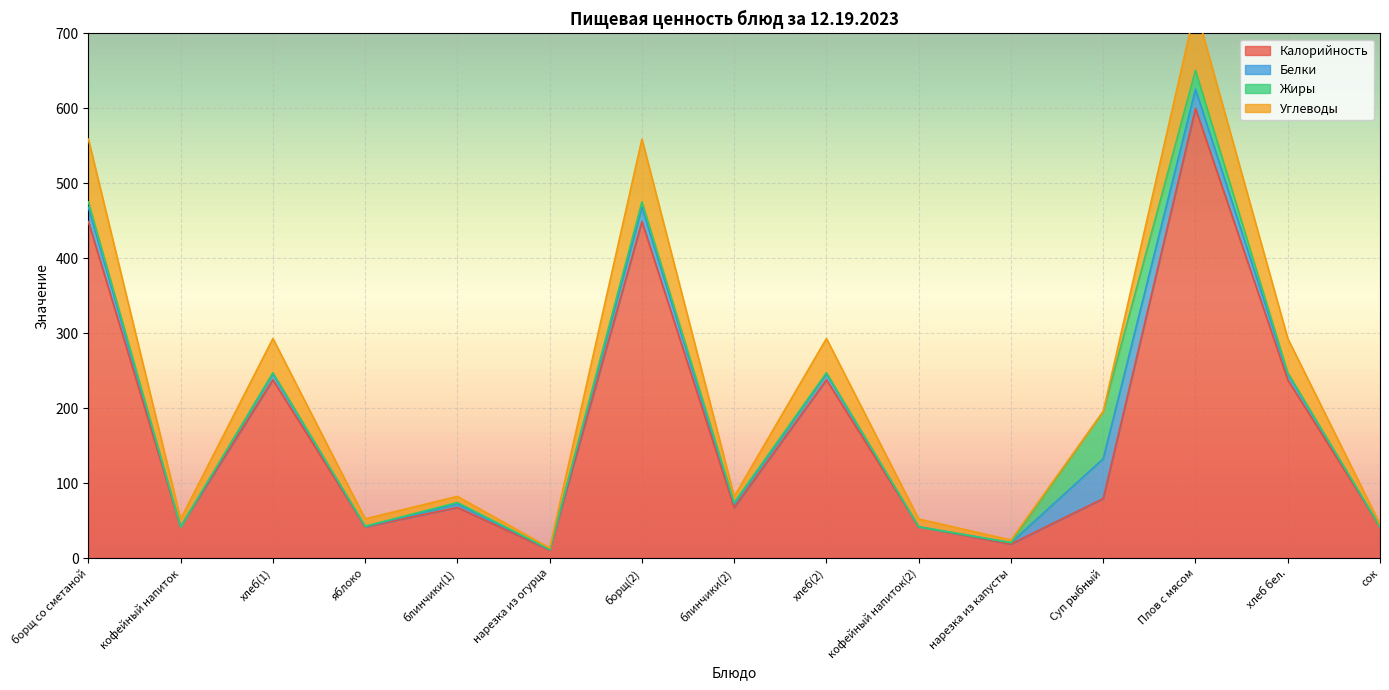

Read the Калорийность value at кофейный напиток(2).

42.0